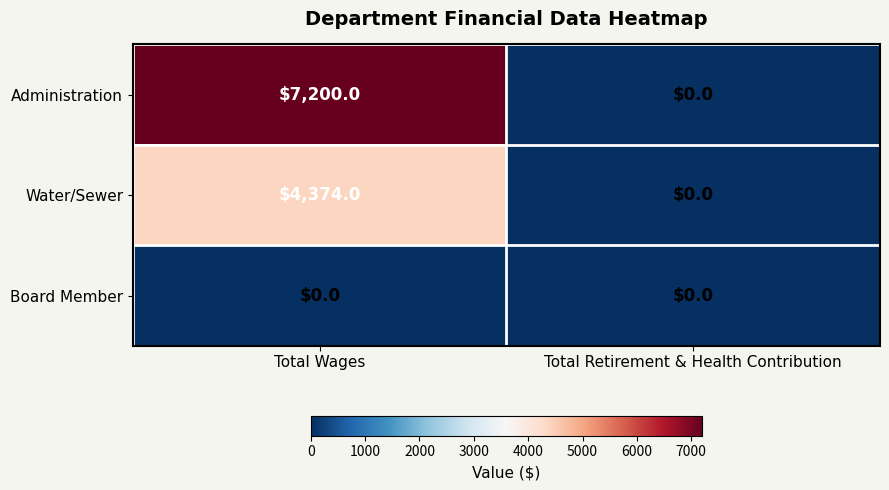

Reading left to right, list all the values displayed in this chart.

Administration: Total Wages=7200	Total Retirement & Health Contribution=0
Water/Sewer: Total Wages=4374	Total Retirement & Health Contribution=0
Board Member: Total Wages=0	Total Retirement & Health Contribution=0